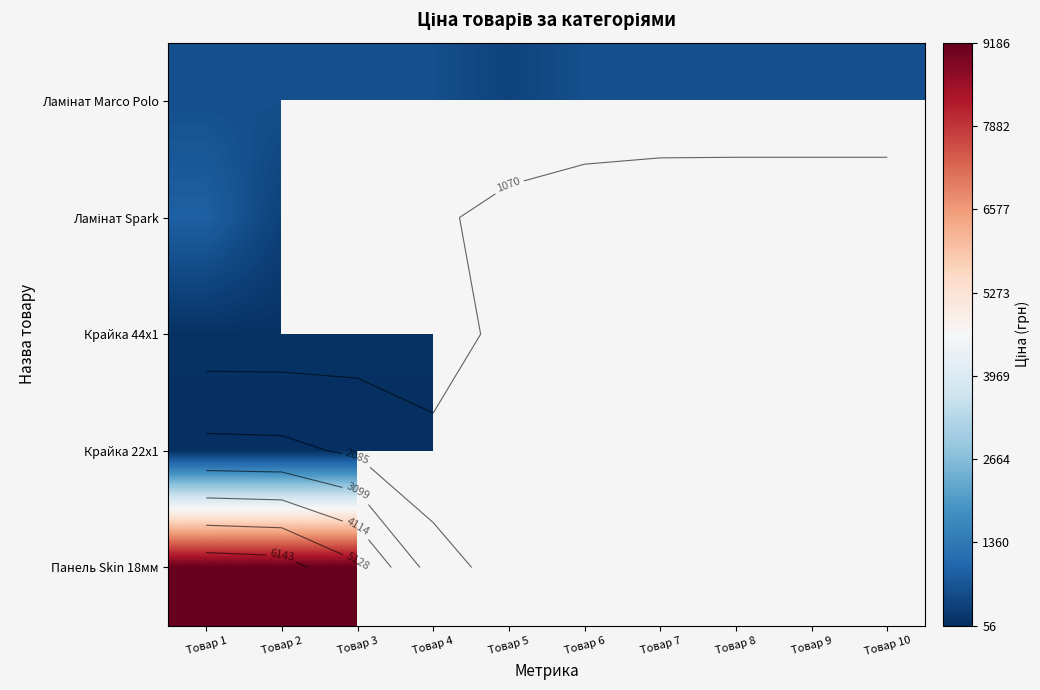

Where is Крайка 44x1 nearest to the value 111?

Товар 1